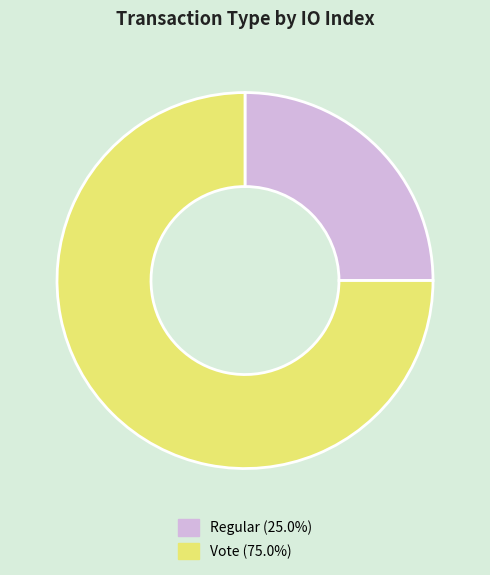

Between Regular and Vote, which is larger?

Vote